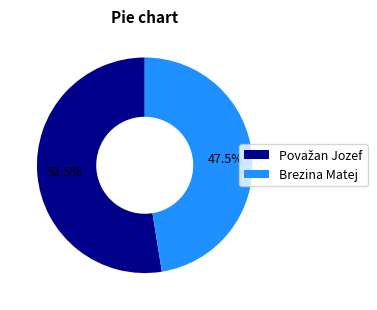

What portion of the pie excludes Brezina Matej?

52.5%